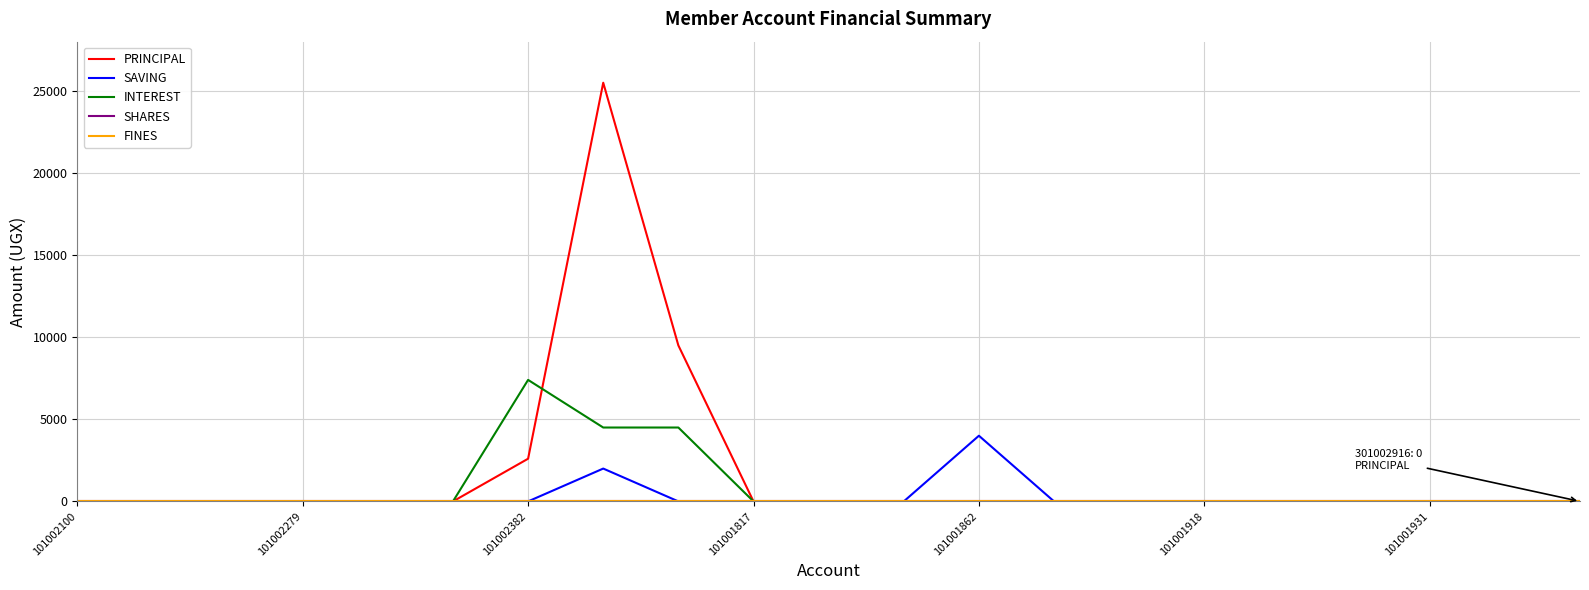

True or false: PRINCIPAL and SHARES cross at least once.

False